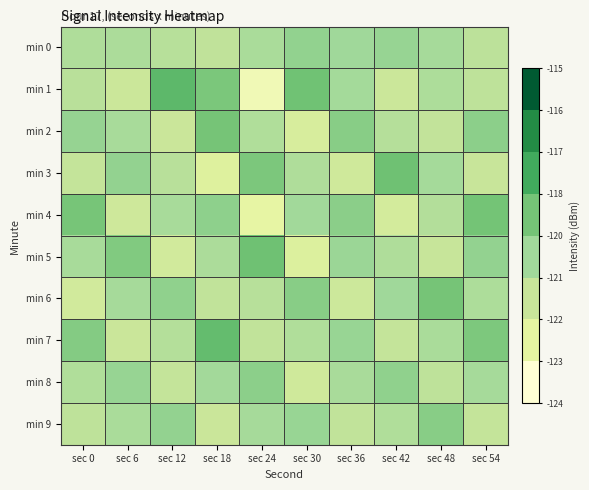

At which category does the chart reach its minimum across all series?

sec 24